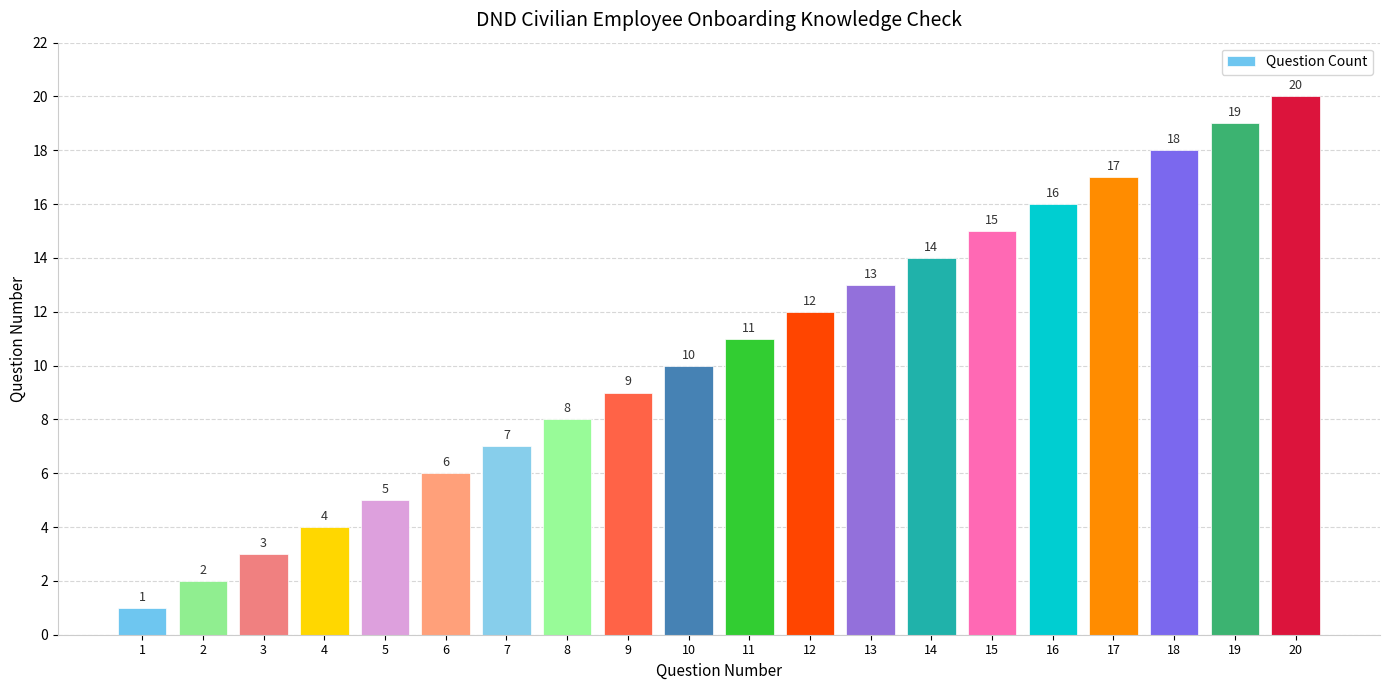

True or false: the data shows 5 at 8.

False